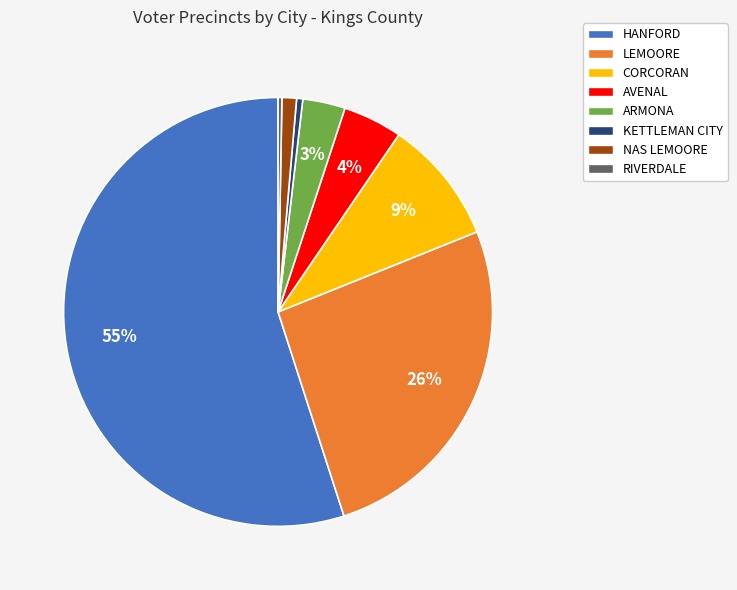

The NAS LEMOORE slice represents 1% of the pie. True or false?

True